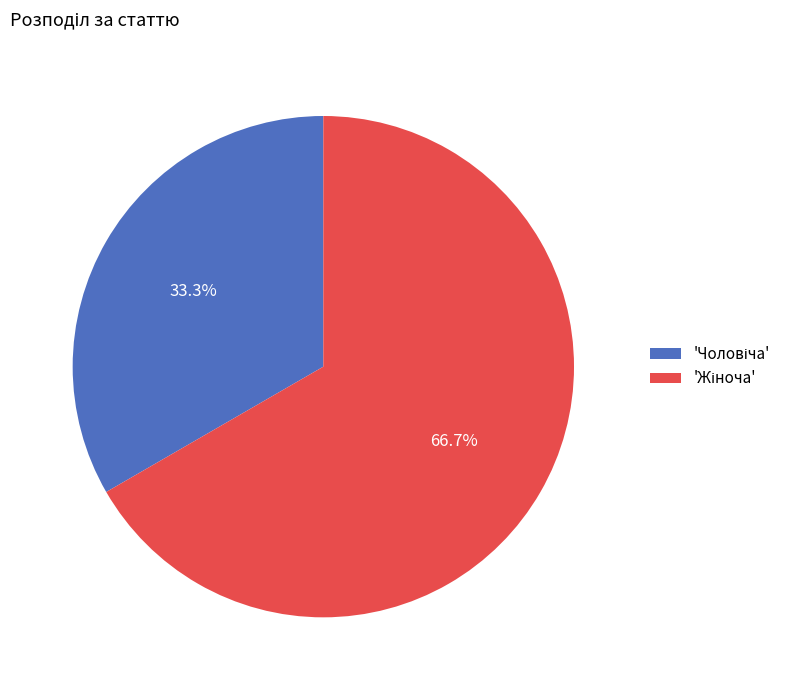

Is there a majority slice in this chart?

Yes